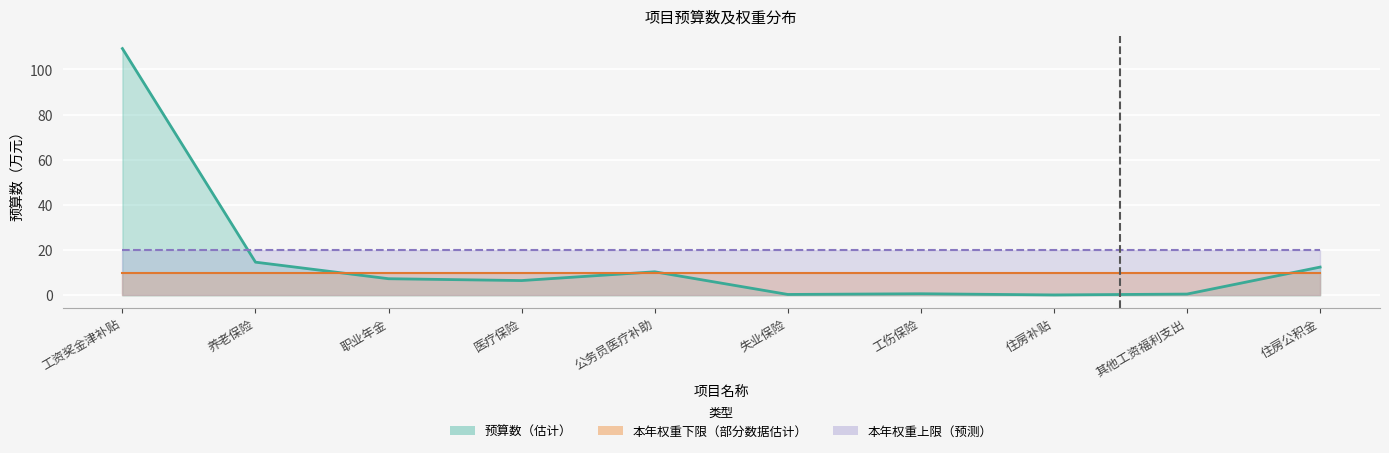

True or false: 本年权重上限_line has a value of 20.0 at 养老保险.

True